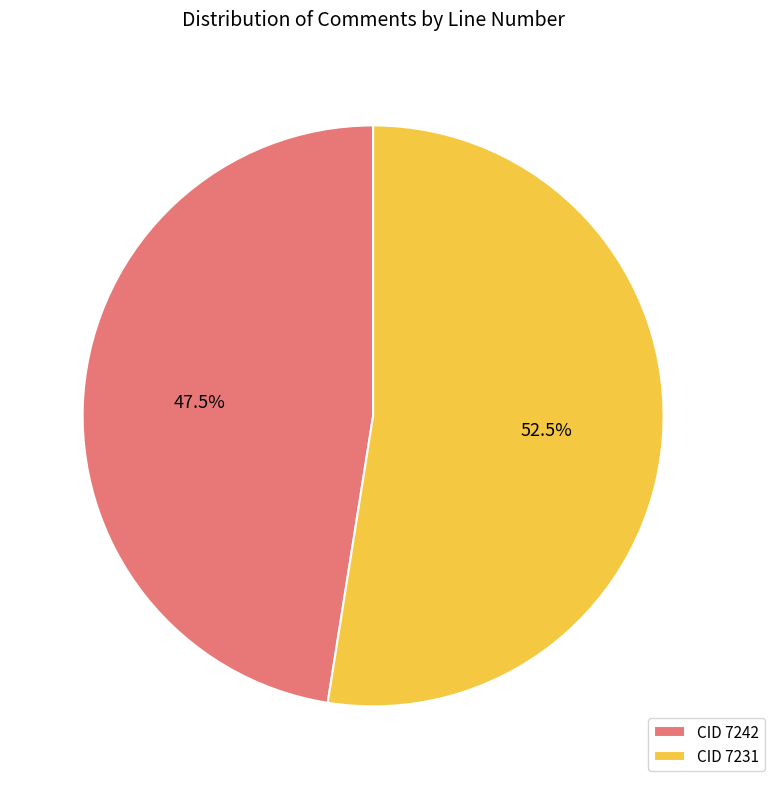

Approximately how many times larger is the value at CID 7231 compared to CID 7242?

1.1